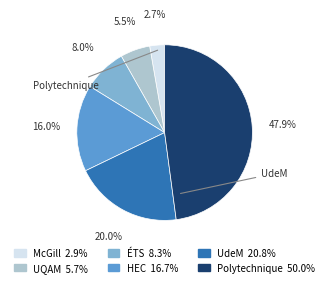

Which slice is the largest?

Polytechnique